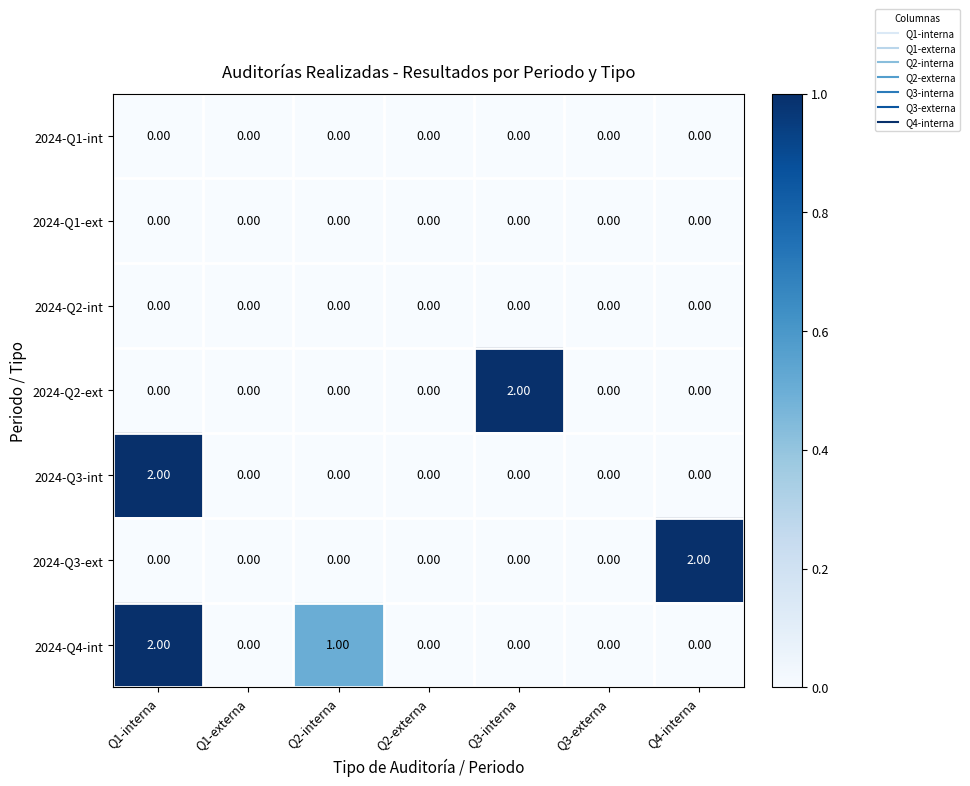

What is the total value across all series at Q1-interna?

4